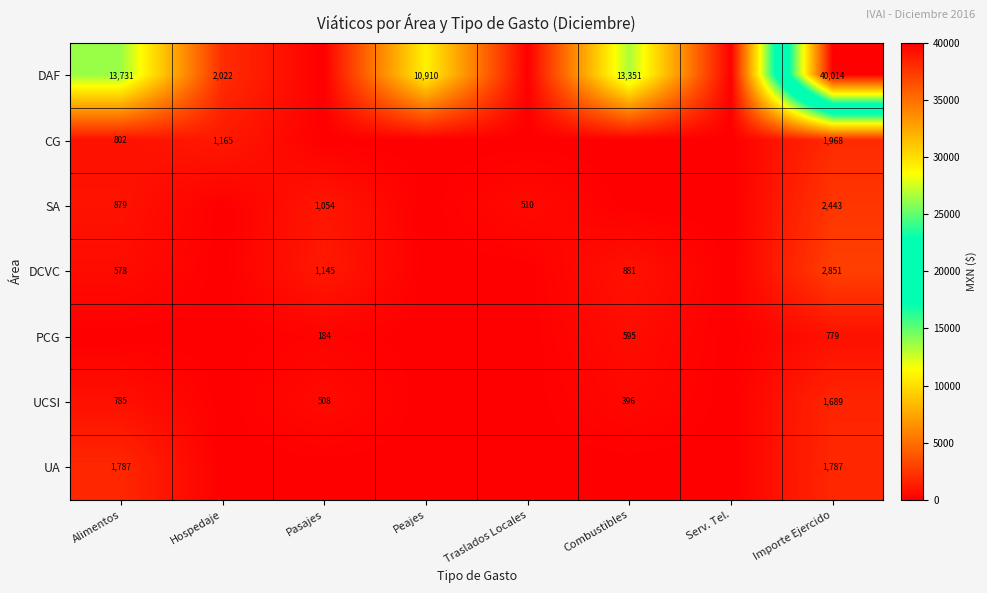

What is the sum of the CG values at Importe Ejercido and Alimentos?

2770